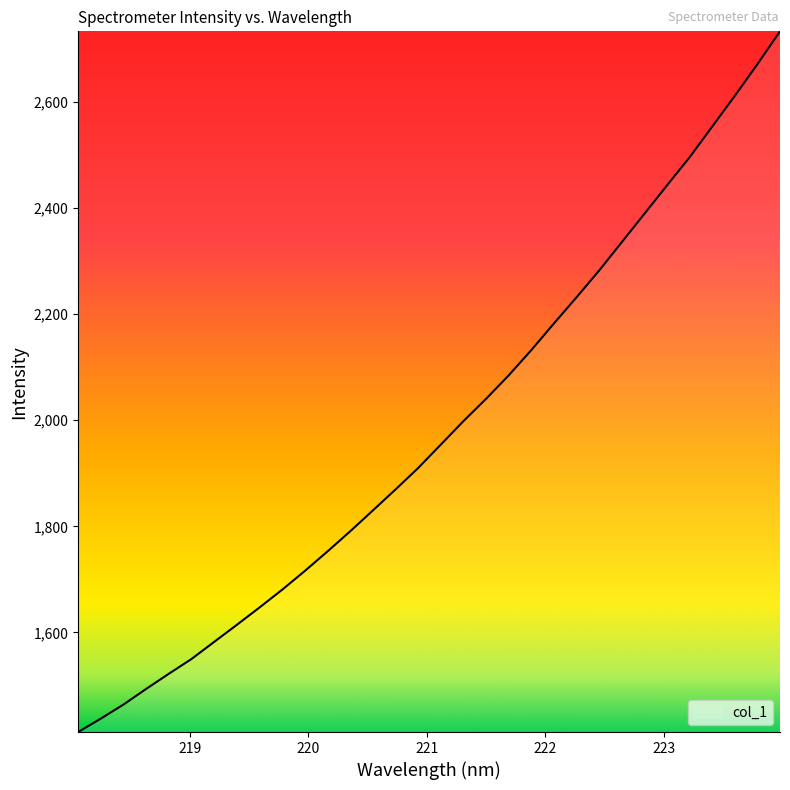

What is the greatest value displayed?

2733.1